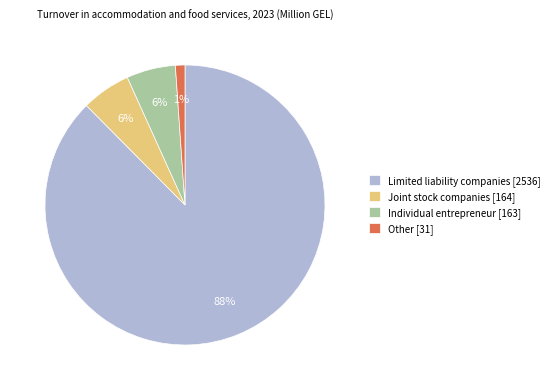

What percentage is the Joint stock companies slice, to the nearest percent?

6%